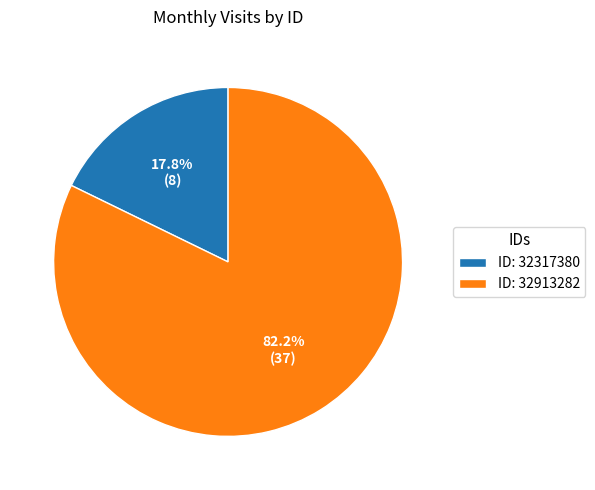

What portion of the pie excludes ID: 32317380?

82.2%